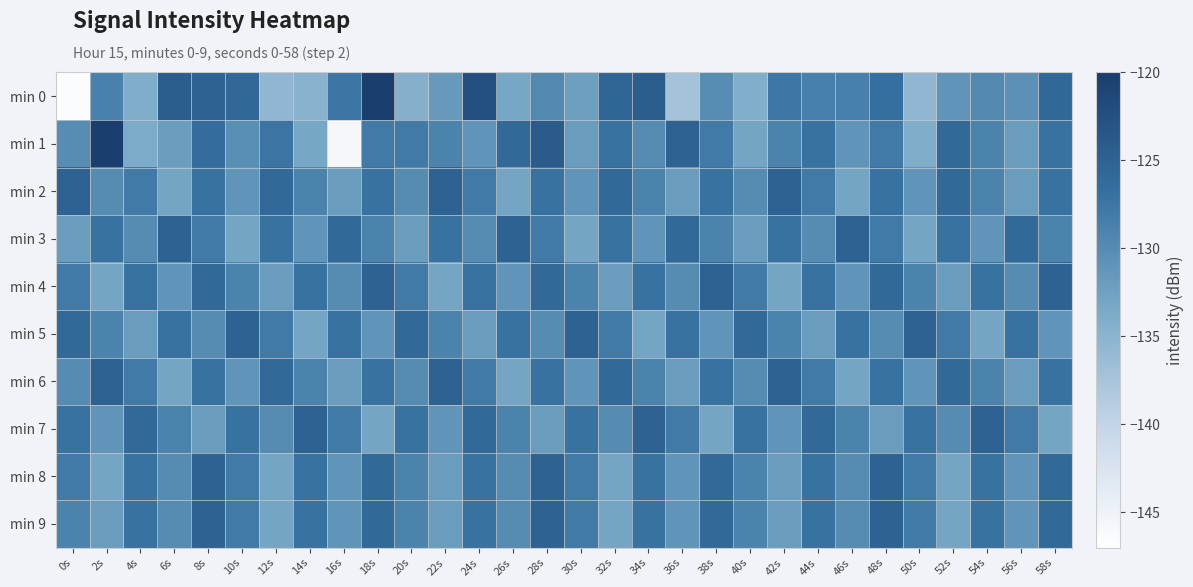

At which category is the sum across all series the highest?

8s